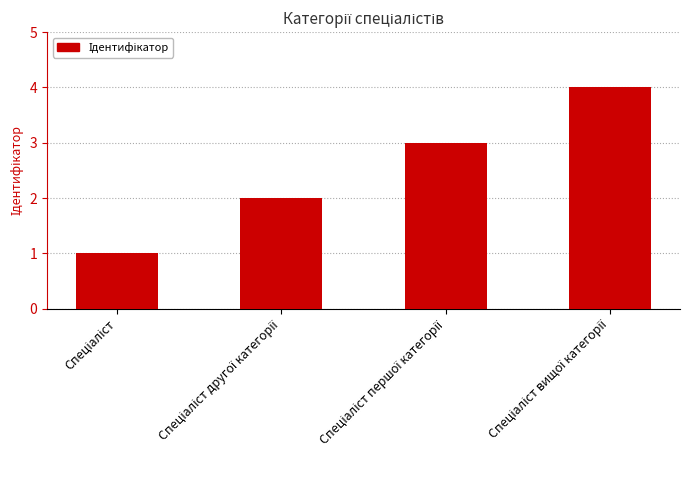

How many distinct data groups are displayed?

1